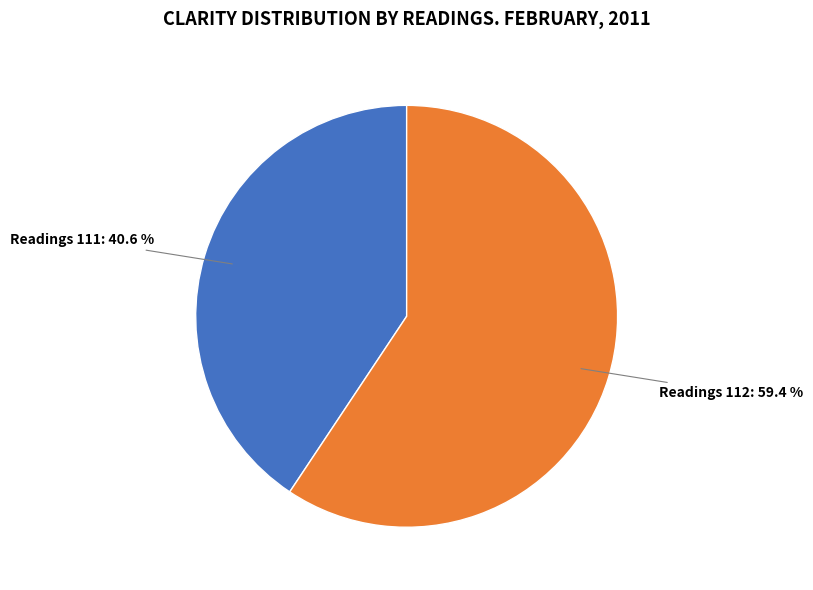

Combined, what portion of the pie is Readings 112 and Readings 111?

100.0%